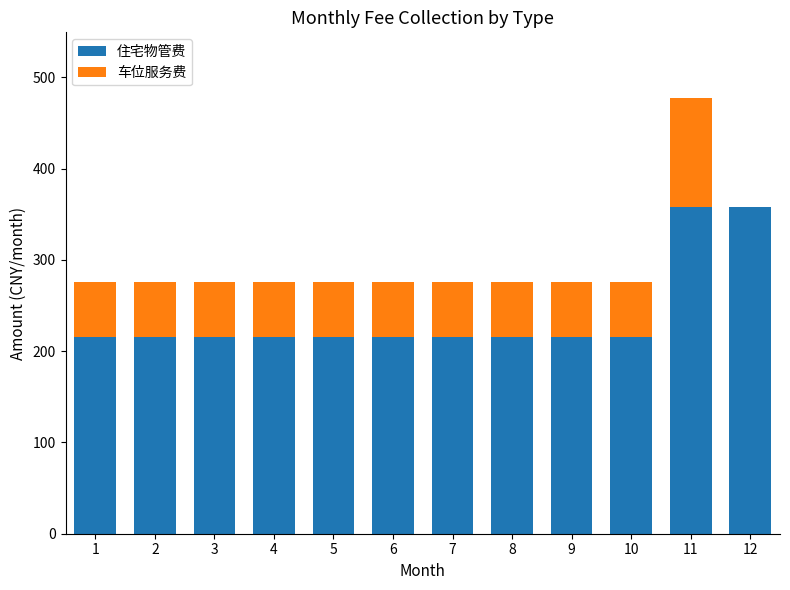

What is the sum of the 住宅物管费 values at 1 and 5?

431.5